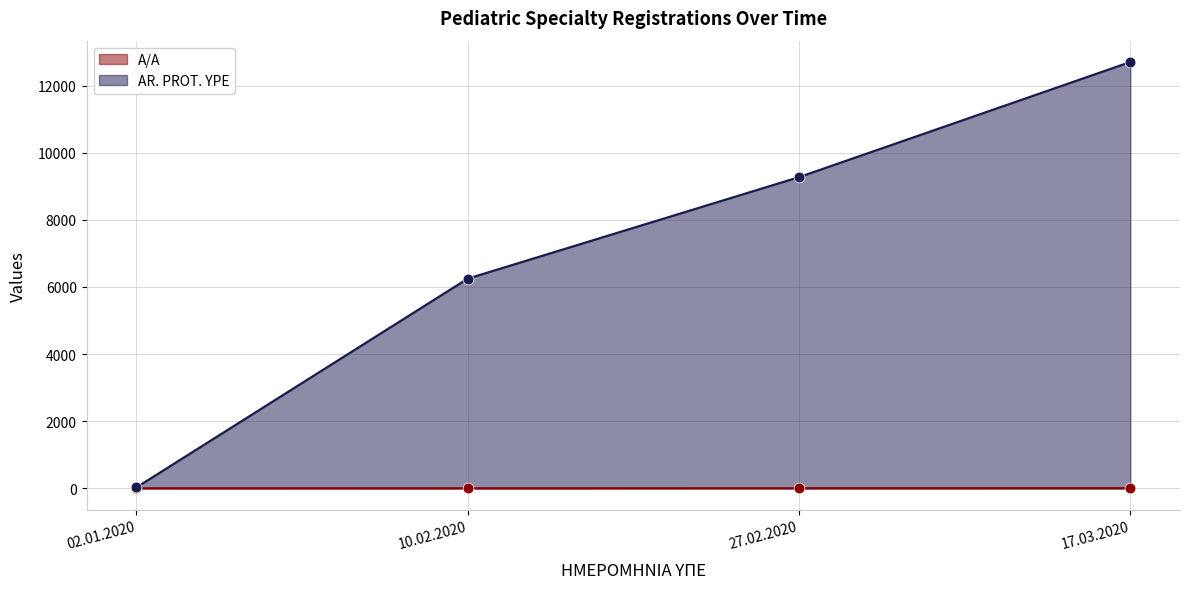

Which series has the largest total across all categories?

AR. PROT. YPE